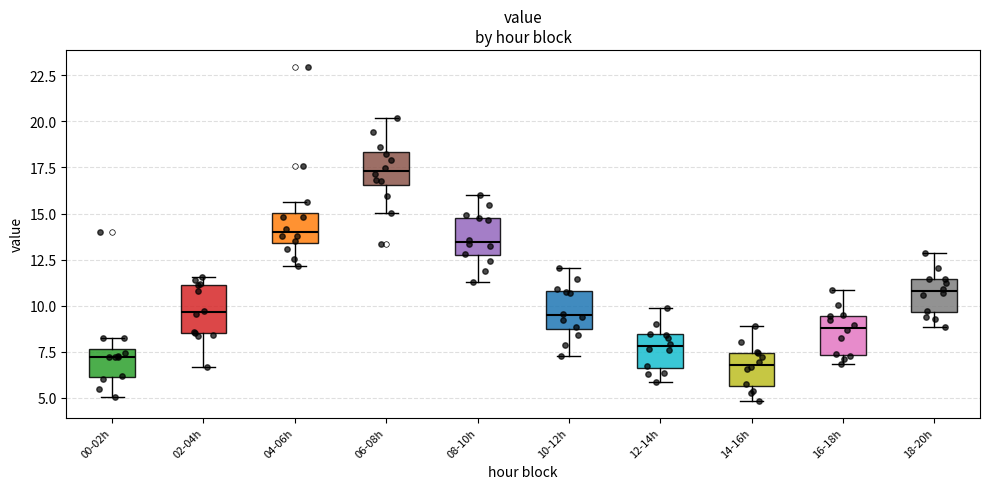

Reading left to right, read every box against the y-axis: the position of its median line, the range the box covers, and the ends of its whiskers. The values are not printed on the chart, so give them approximately, as read against the axis.

00-02h: median 7.0, box 6.0 to 7.5, whiskers 5.0 to 8.5
02-04h: median 9.5, box 8.5 to 11.0, whiskers 6.5 to 11.5
04-06h: median 14.0, box 13.5 to 15.0, whiskers 12.0 to 15.5
06-08h: median 17.5, box 16.5 to 18.5, whiskers 15.0 to 20.0
08-10h: median 13.5, box 12.5 to 15.0, whiskers 11.5 to 16.0
10-12h: median 9.5, box 8.5 to 11.0, whiskers 7.5 to 12.0
12-14h: median 8.0, box 6.5 to 8.5, whiskers 6.0 to 10.0
14-16h: median 7.0, box 5.5 to 7.5, whiskers 5.0 to 9.0
16-18h: median 9.0, box 7.5 to 9.5, whiskers 7.0 to 11.0
18-20h: median 11.0, box 9.5 to 11.5, whiskers 9.0 to 13.0